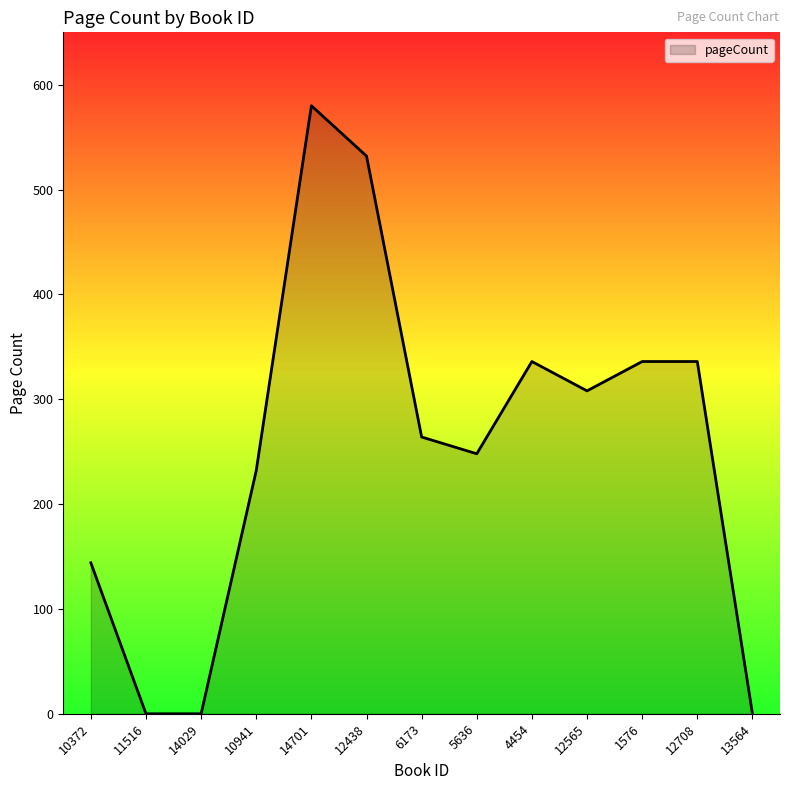

What is the maximum value shown in the chart?

580